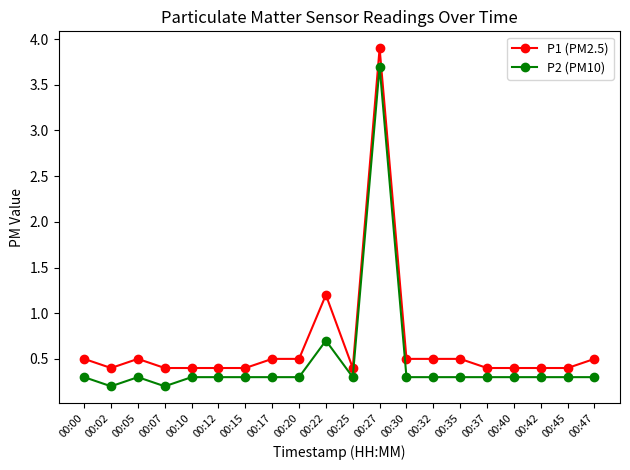

What is the average value of the P1 (PM2.5) series?

0.7